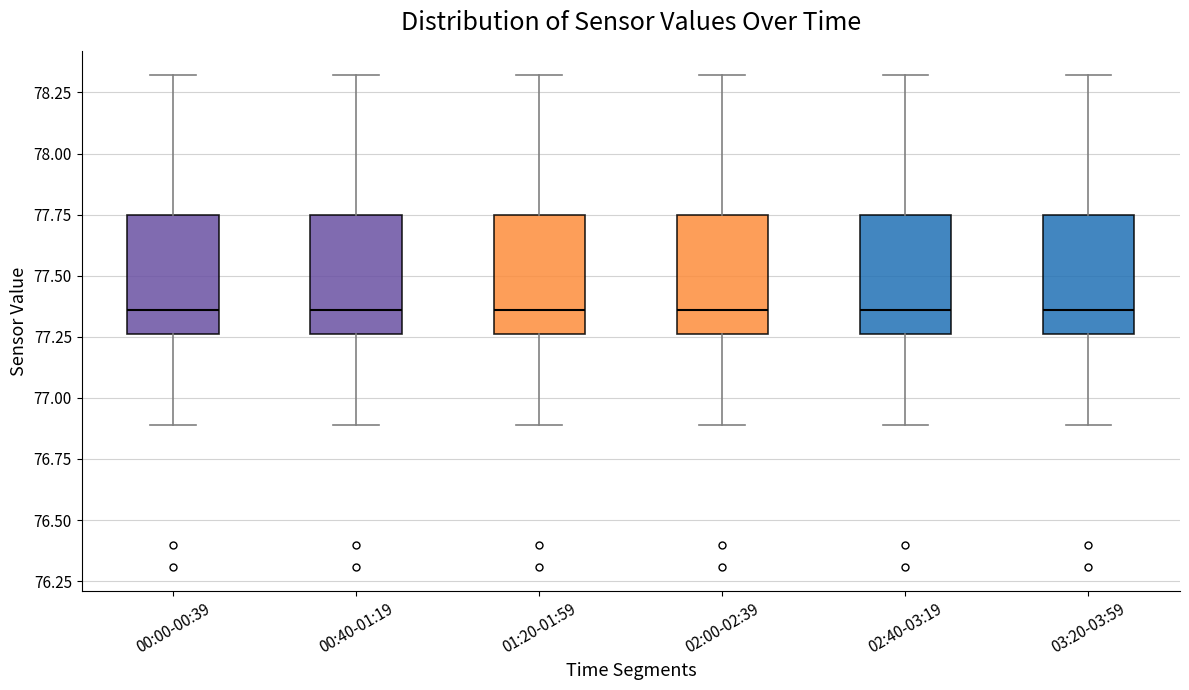

Reading left to right, read every box against the y-axis: the position of its median line, the range the box covers, and the ends of its whiskers. The values are not printed on the chart, so give them approximately, as read against the axis.

00:00-00:39: median 77.35, box 77.25 to 77.75, whiskers 76.90 to 78.30
00:40-01:19: median 77.35, box 77.25 to 77.75, whiskers 76.90 to 78.30
01:20-01:59: median 77.35, box 77.25 to 77.75, whiskers 76.90 to 78.30
02:00-02:39: median 77.35, box 77.25 to 77.75, whiskers 76.90 to 78.30
02:40-03:19: median 77.35, box 77.25 to 77.75, whiskers 76.90 to 78.30
03:20-03:59: median 77.35, box 77.25 to 77.75, whiskers 76.90 to 78.30